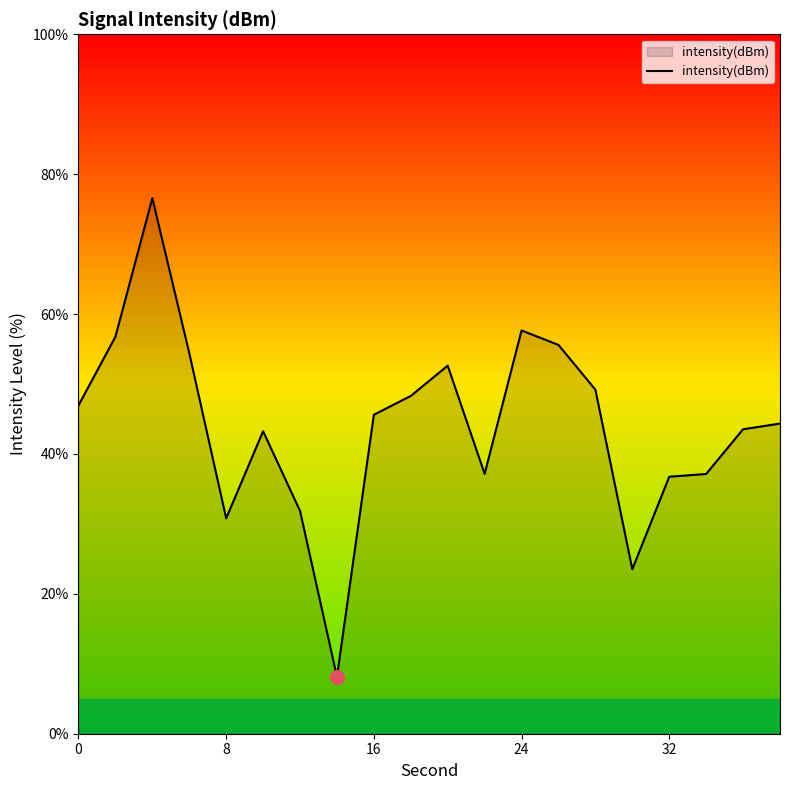

What is the minimum value shown in the chart?

8.1